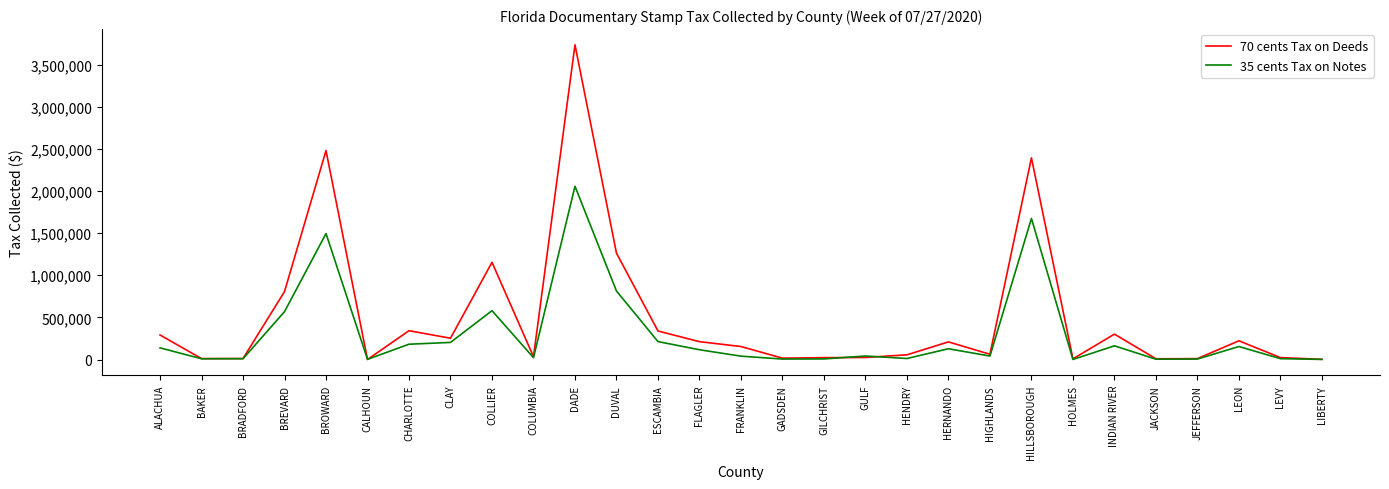

Does the chart have visible grid lines?

No